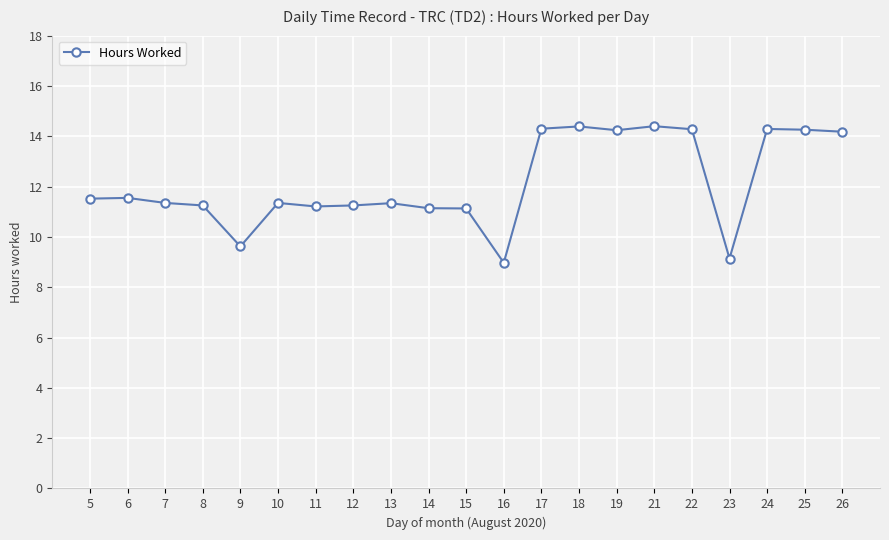

The value at 11 is 11.2. True or false?

True